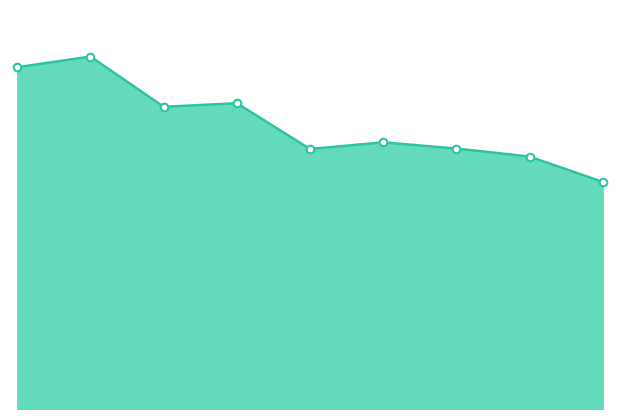

Is this an area chart (filled region under the line)?

Yes